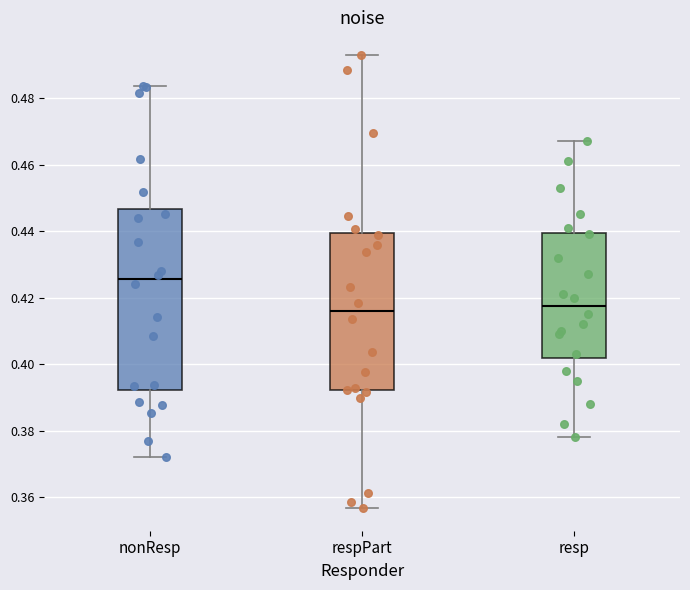

Where does the upper whisker of the box for respPart end on the y-axis? The values are not printed on the chart, so give them approximately, as read against the axis.

0.492